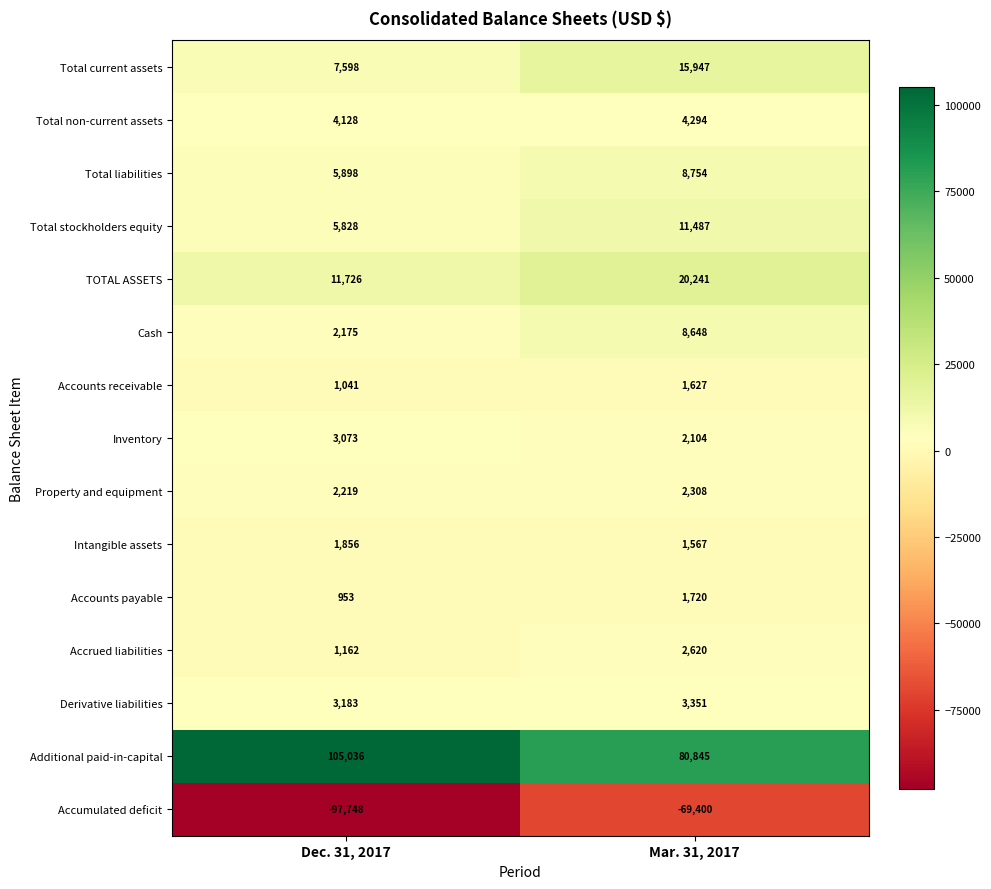

Is the value of Total non-current assets at Dec. 31, 2017 greater than the value of Accounts receivable at Dec. 31, 2017?

Yes